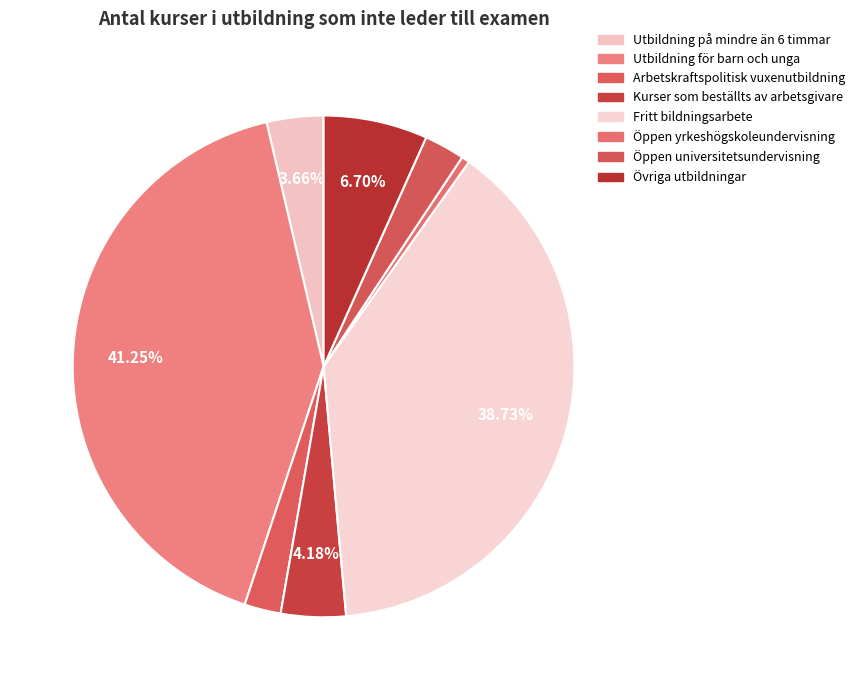

Does Arbetskraftspolitisk vuxenutbildning account for over 50% of the chart?

No